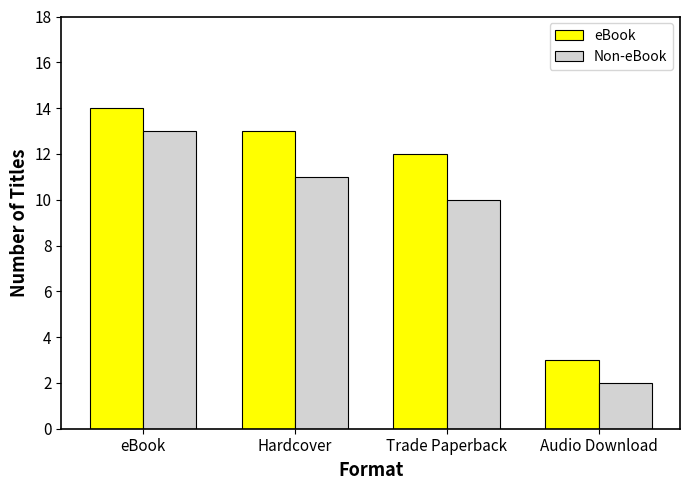

At which label does Non-eBook first exceed 11?

eBook